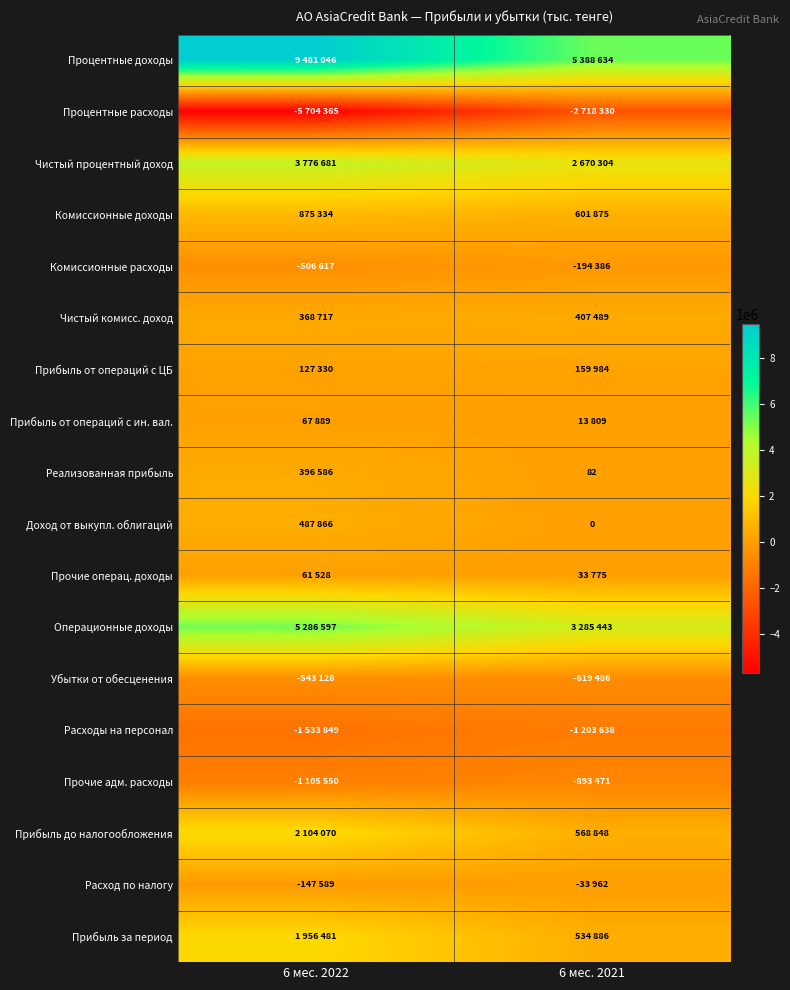

Where is Чистый комисс. доход nearest to the value 388103?

6 мес. 2022